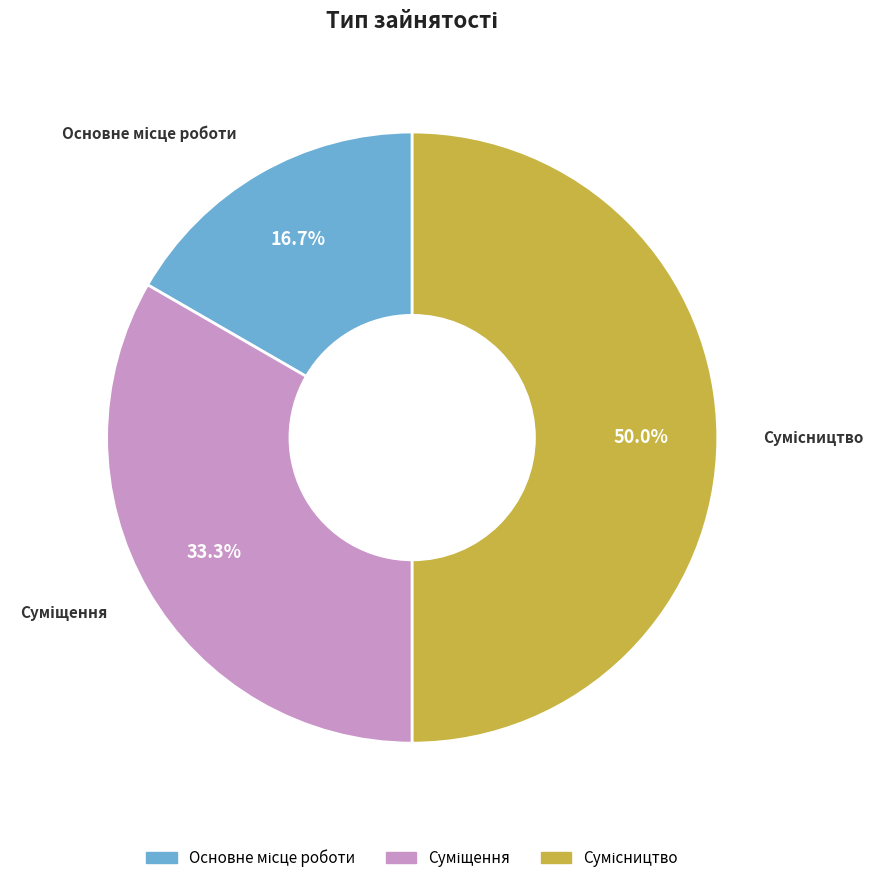

Does any single category account for the majority?

No